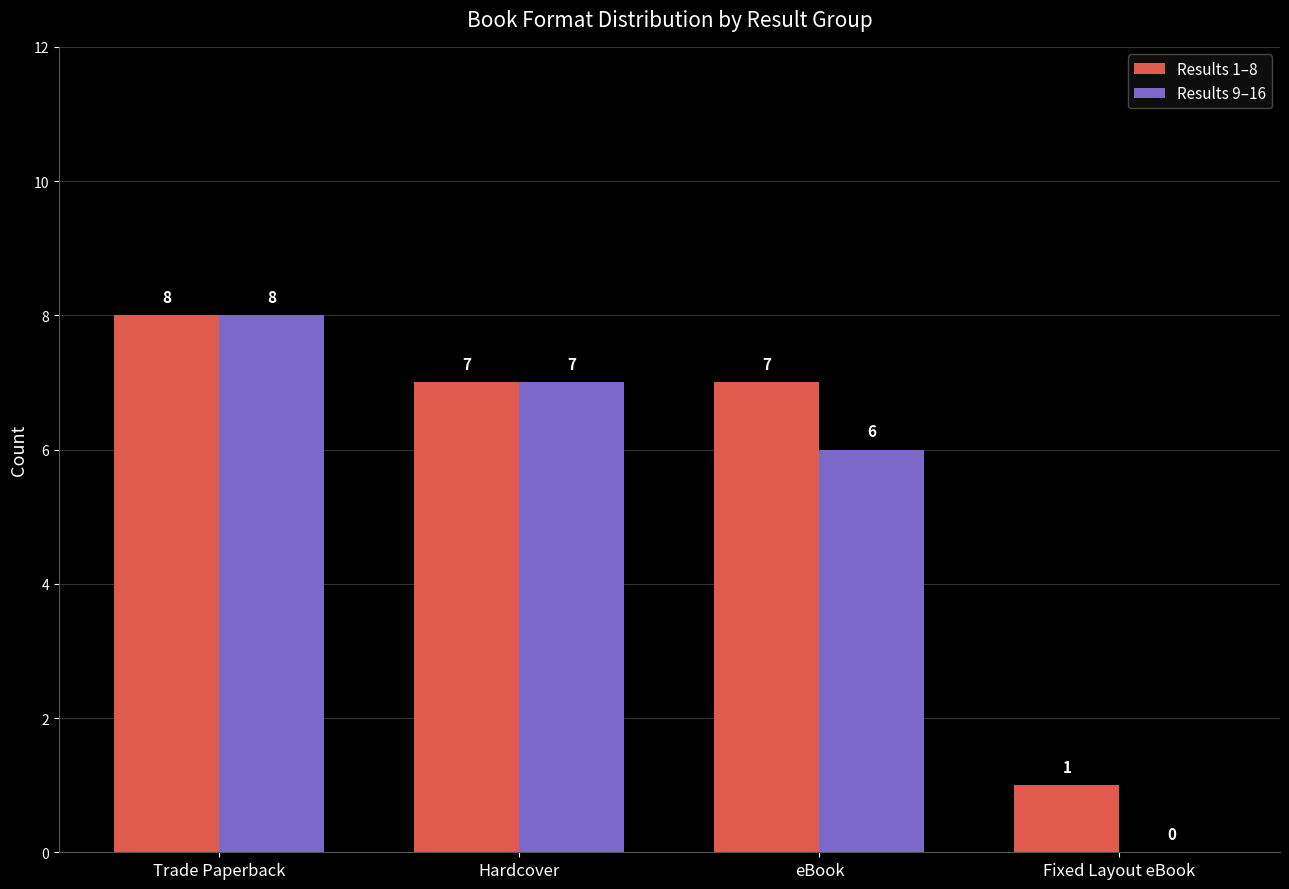

How many groups of bars are there?

4